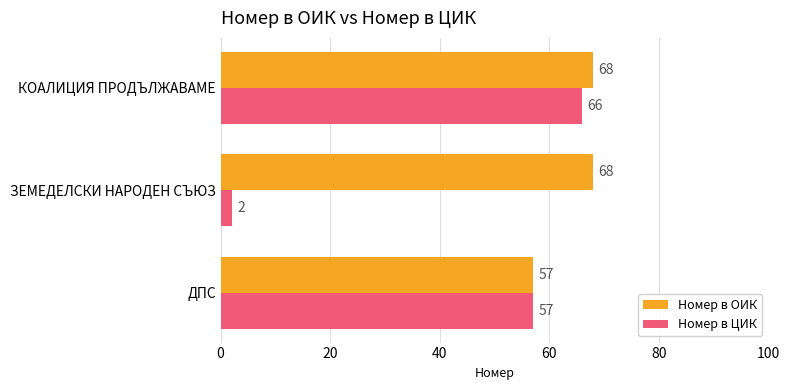

The value of Номер в ЦИК at ДПС is 25. True or false?

False